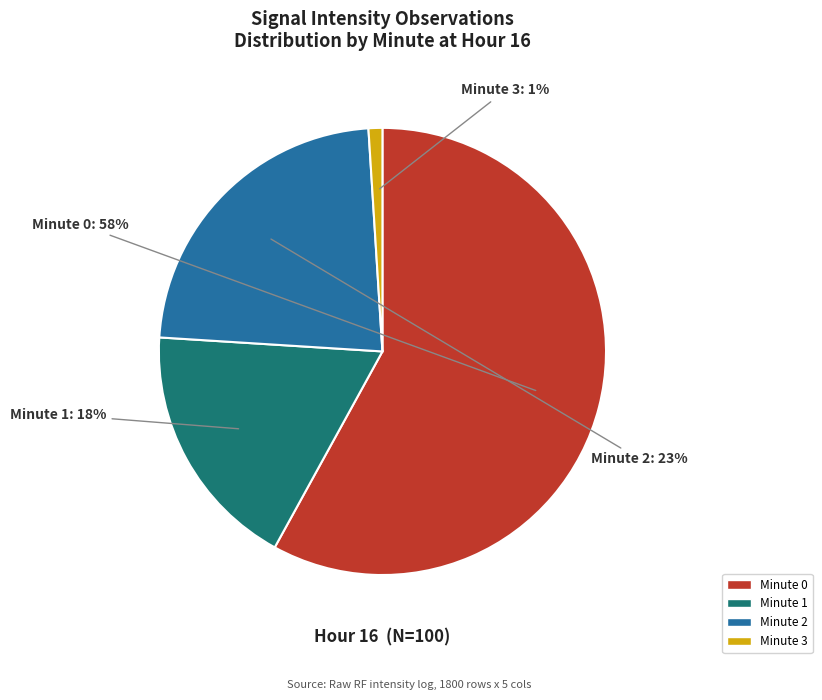

Count the number of slices in the pie.

4